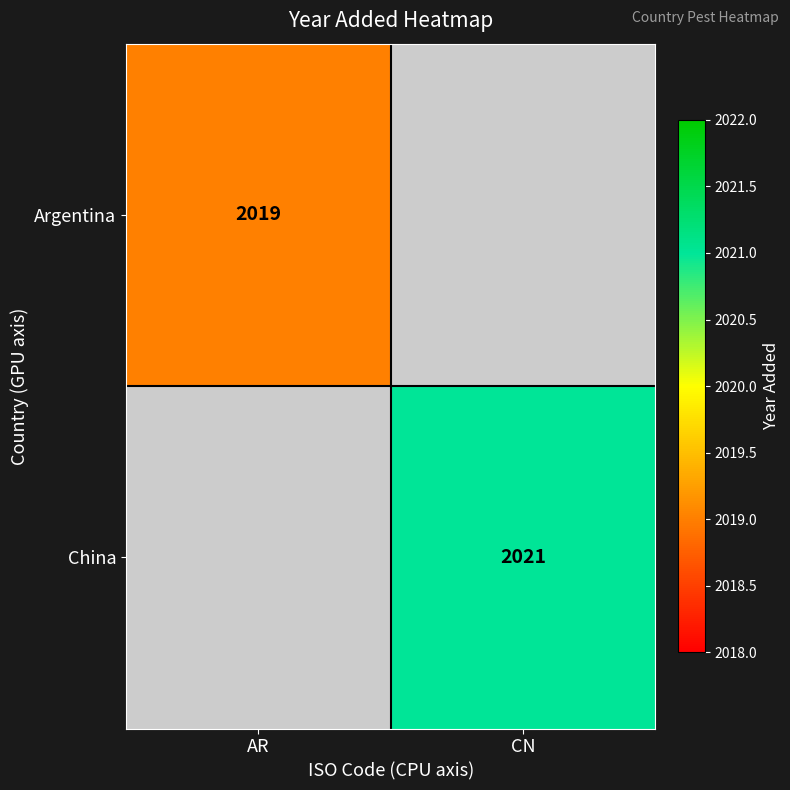

How many categories are shown in the chart?

2